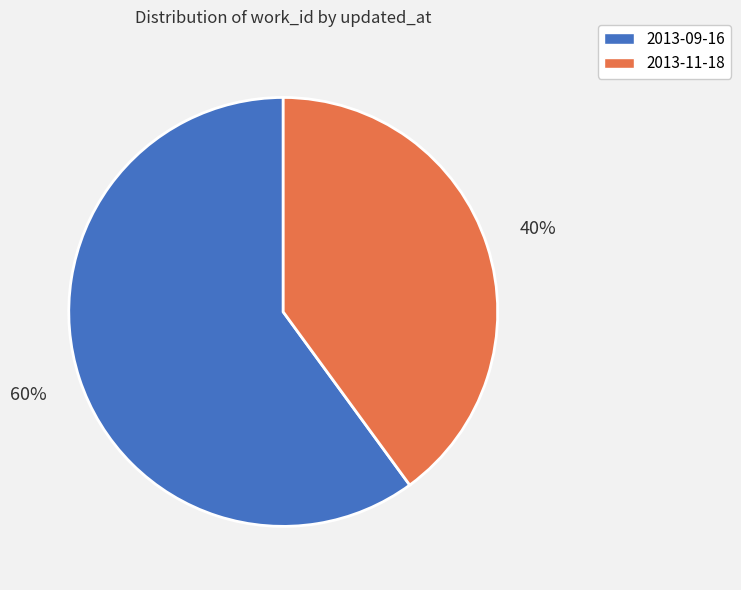

Is the sum of 2013-11-18 and 2013-09-16 greater than half?

Yes